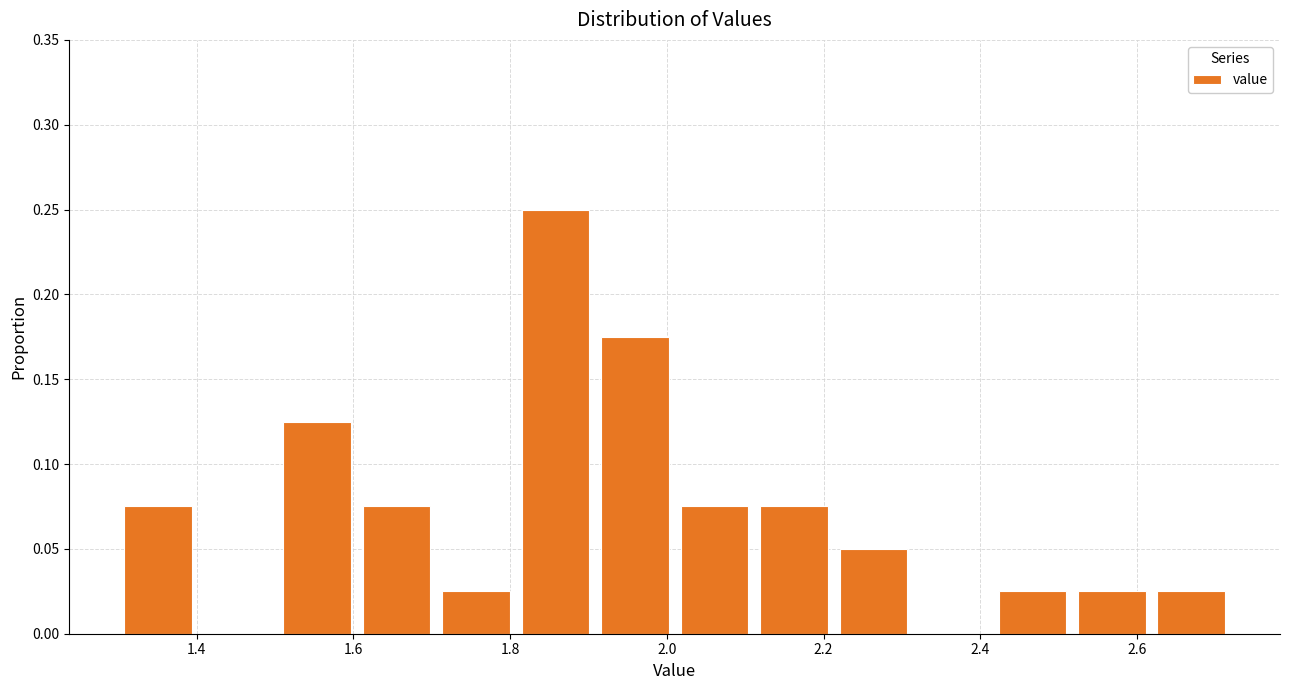

Reading left to right, list every bar in this chart as the range it spans on the x-axis followed by its height. Neither the bar edges nor the heights are printed on the chart, so give them approximately, as read against the axes.

1.30 to 1.40: 0.075
1.40 to 1.50: 0
1.50 to 1.60: 0.125
1.60 to 1.70: 0.075
1.70 to 1.80: 0.025
1.80 to 1.90: 0.250
1.90 to 2.02: 0.175
2.02 to 2.12: 0.075
2.12 to 2.22: 0.075
2.22 to 2.32: 0.050
2.32 to 2.42: 0
2.42 to 2.52: 0.025
2.52 to 2.62: 0.025
2.62 to 2.72: 0.025